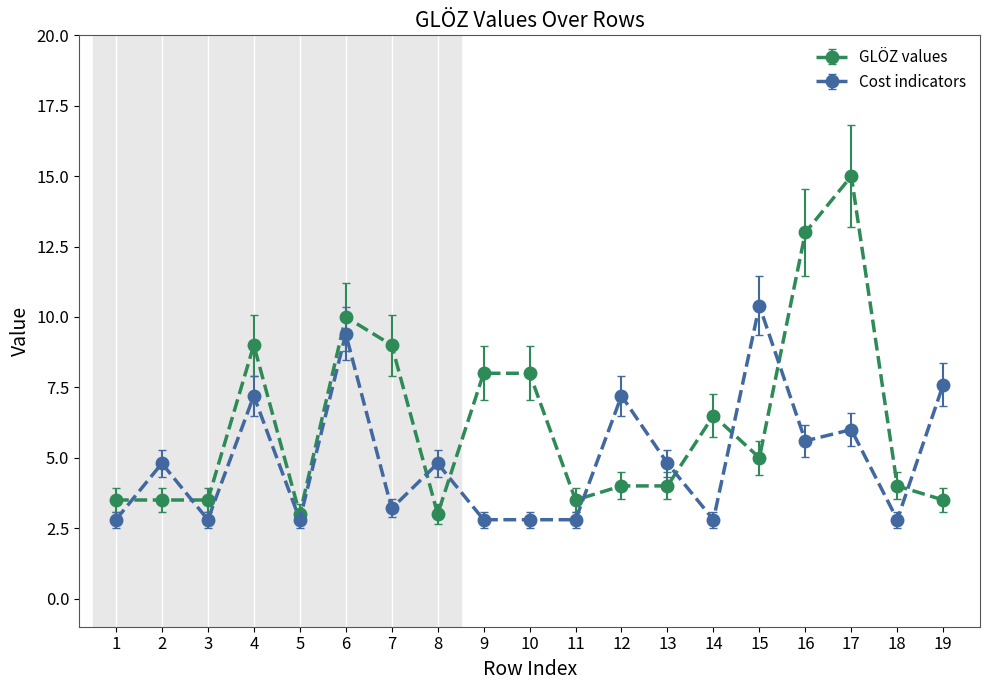

Reading left to right, what are all the values shown in this chart?

GLÖZ values: 1=3.5	2=3.5	3=3.5	4=9.0	5=3.0	6=10.0	7=9.0	8=3.0	9=8.0	10=8.0	11=3.5	12=4.0	13=4.0	14=6.5	15=5.0	16=13.0	17=15.0	18=4.0	19=3.5
Cost indicators: 1=2.8	2=4.8	3=2.8	4=7.2	5=2.8	6=9.4	7=3.2	8=4.8	9=2.8	10=2.8	11=2.8	12=7.2	13=4.8	14=2.8	15=10.4	16=5.6	17=6.0	18=2.8	19=7.6